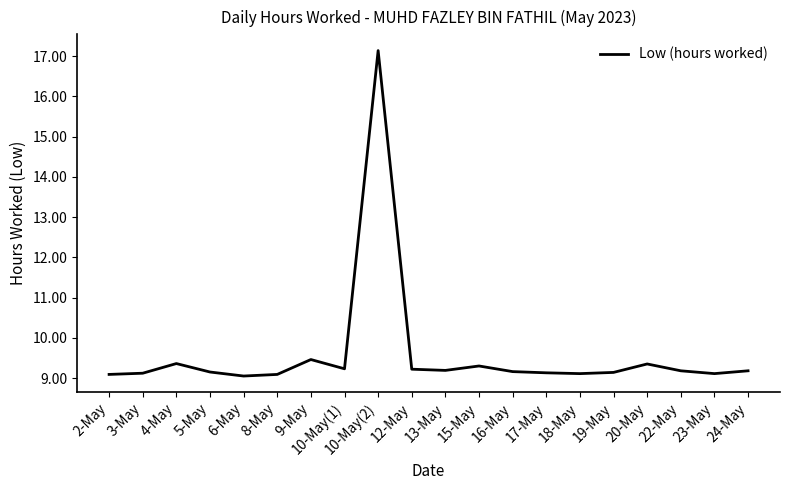

The chart shows a value of 9.2 at 16-May. True or false?

True